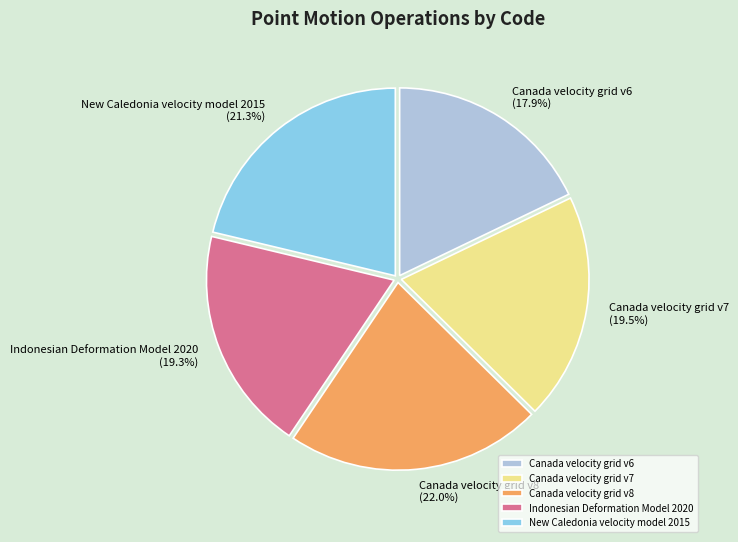

Is the sum of Canada velocity grid v8 and New Caledonia velocity model 2015 greater than half?

No